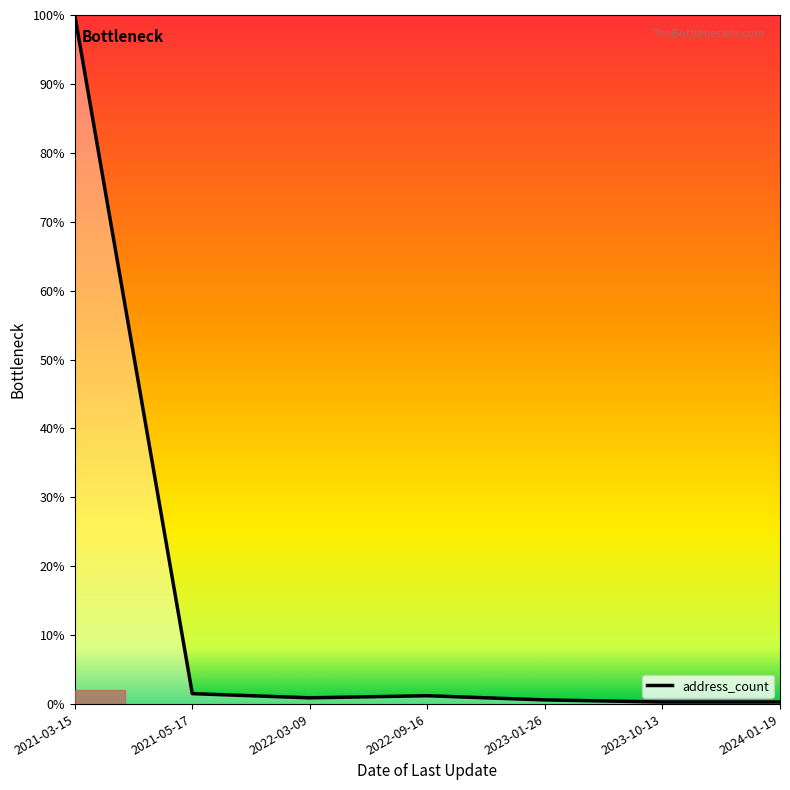

What is the difference between the maximum and minimum values?

99.7